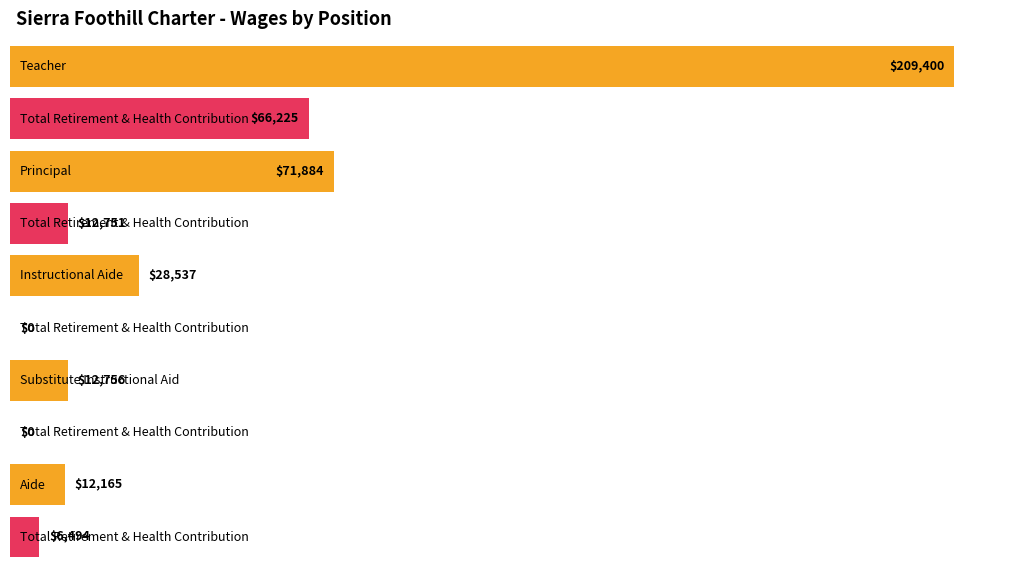

List the series in order of their overall mean, lowest first.

Total Retirement & Health Contribution, Total Wages